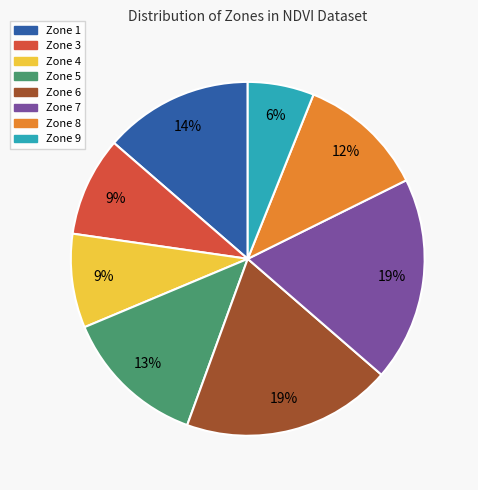

Which category has the smallest portion of the pie?

Zone 9